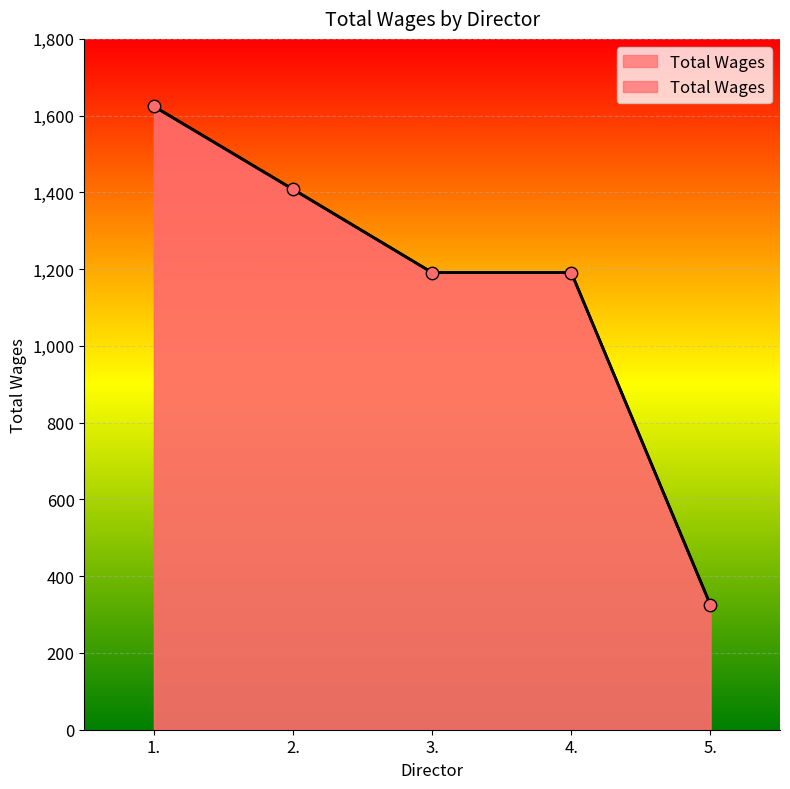

Approximately how many times larger is the value at 1. compared to 2.?

1.2